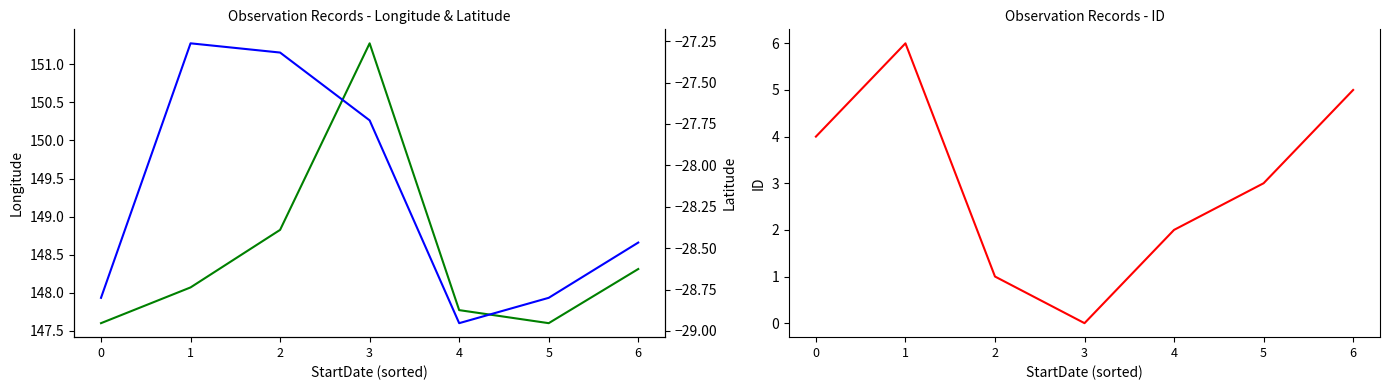

At which label is Latitude closest to -28?

3